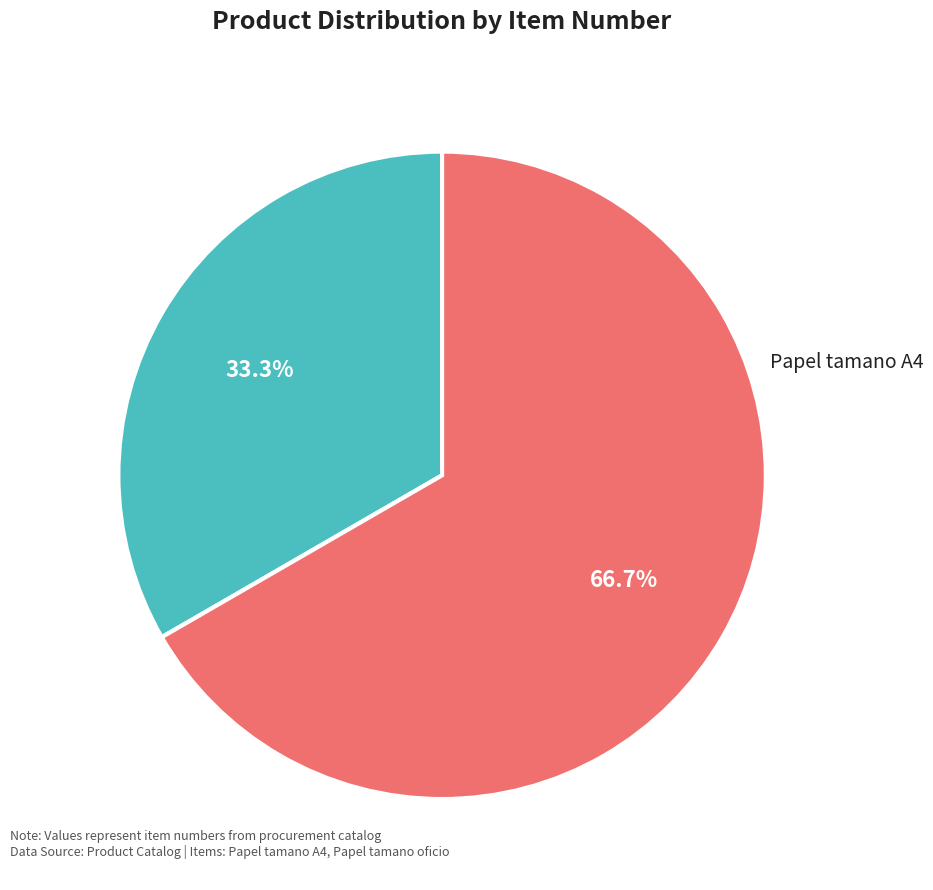

Does any single category account for the majority?

Yes